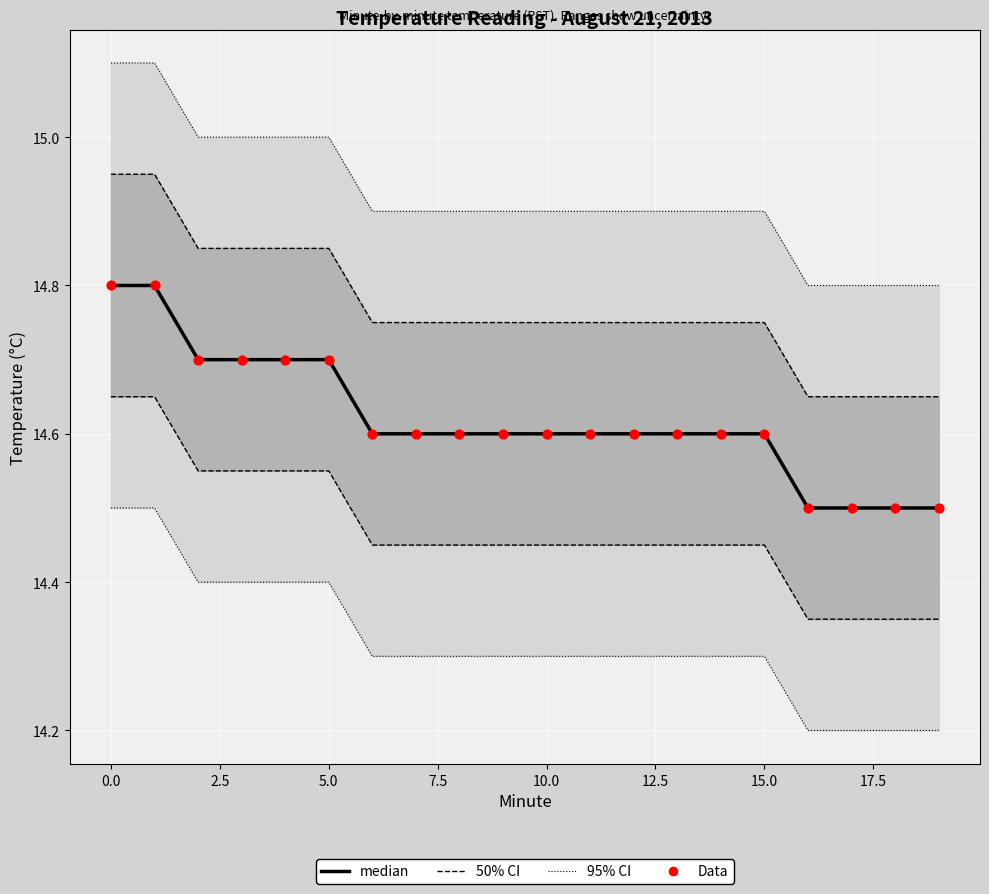

At how many categories does at least one series exceed 14?

20